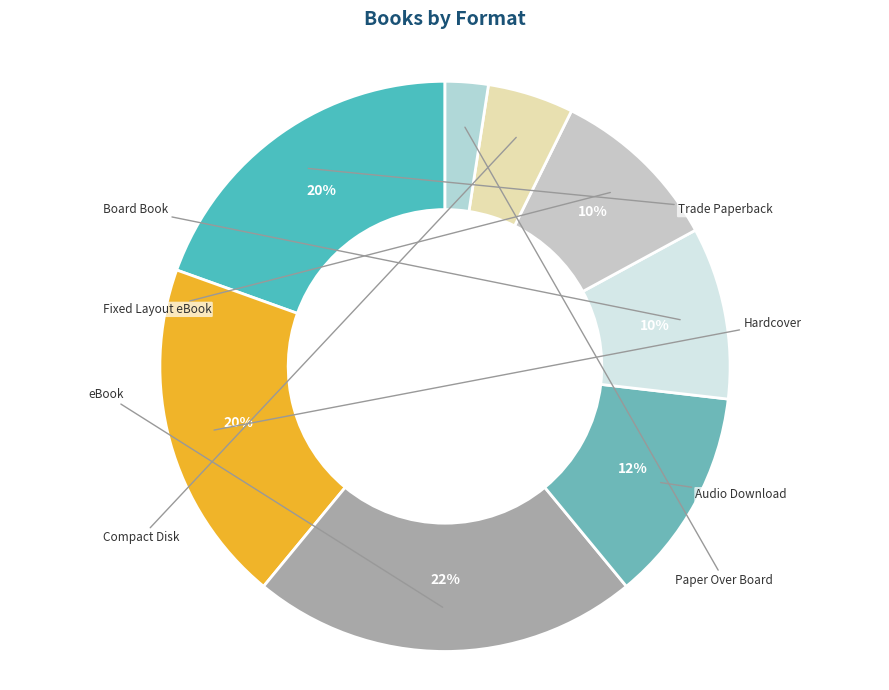

How many segments does this pie chart have?

8